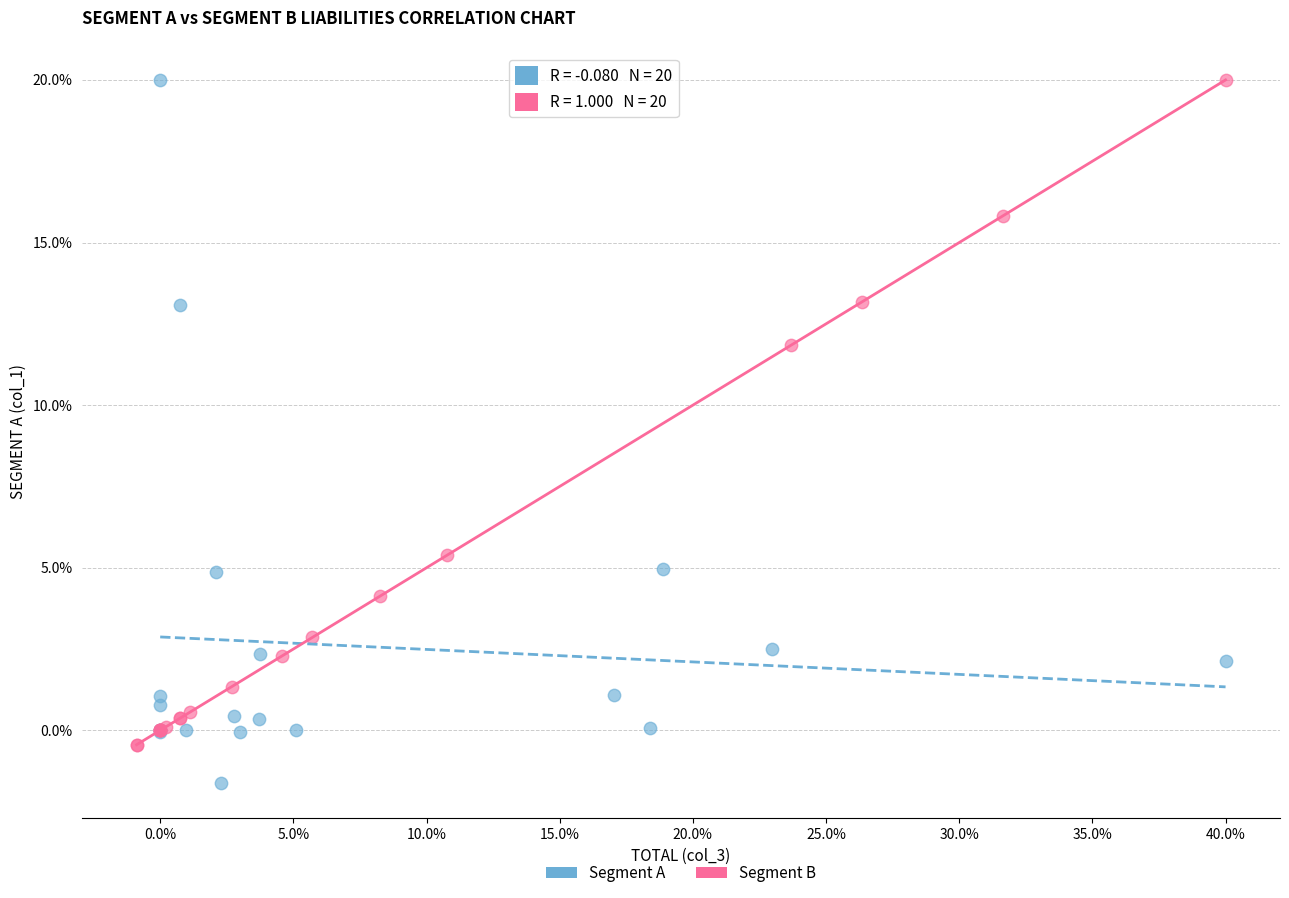

Which series has the widest spread of Y values?

Segment A